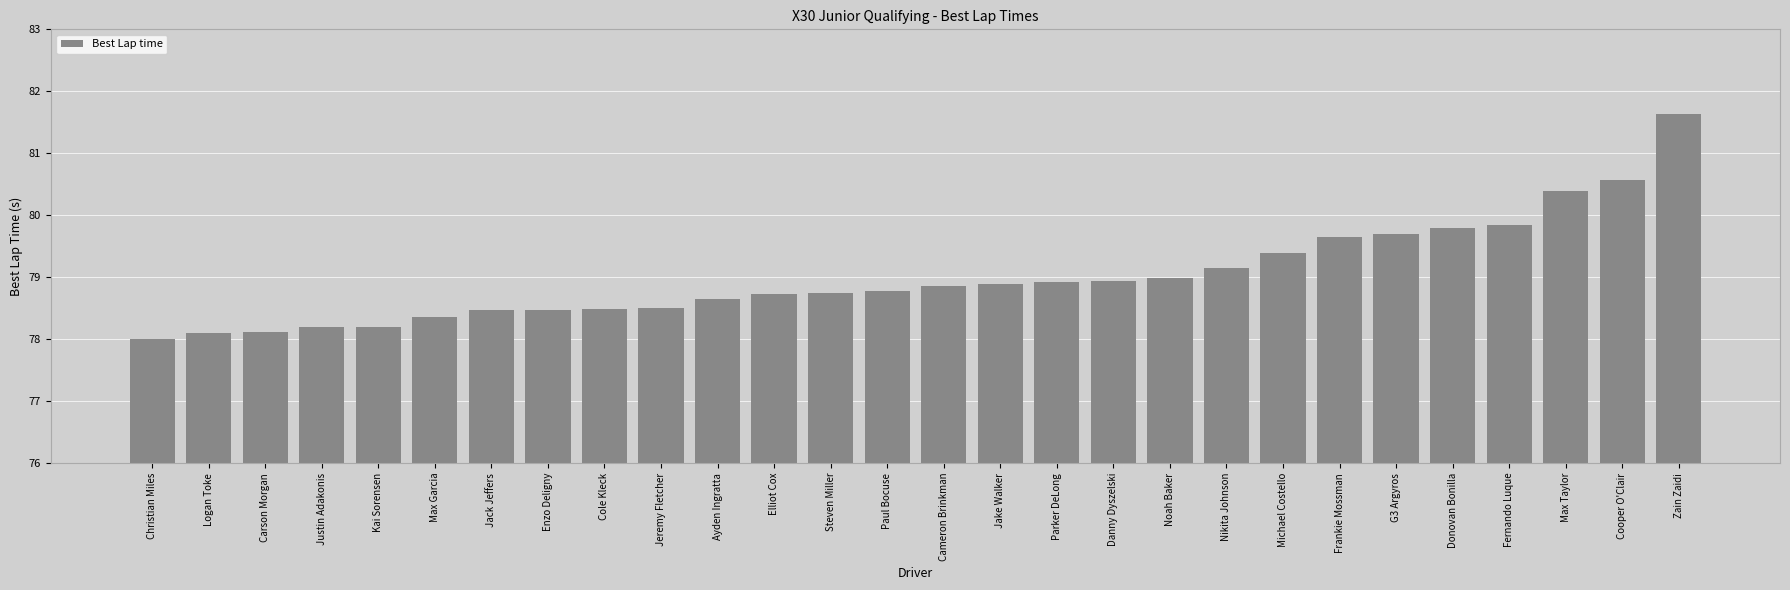

Is it true that the value at Cameron Brinkman is 78.9?

True